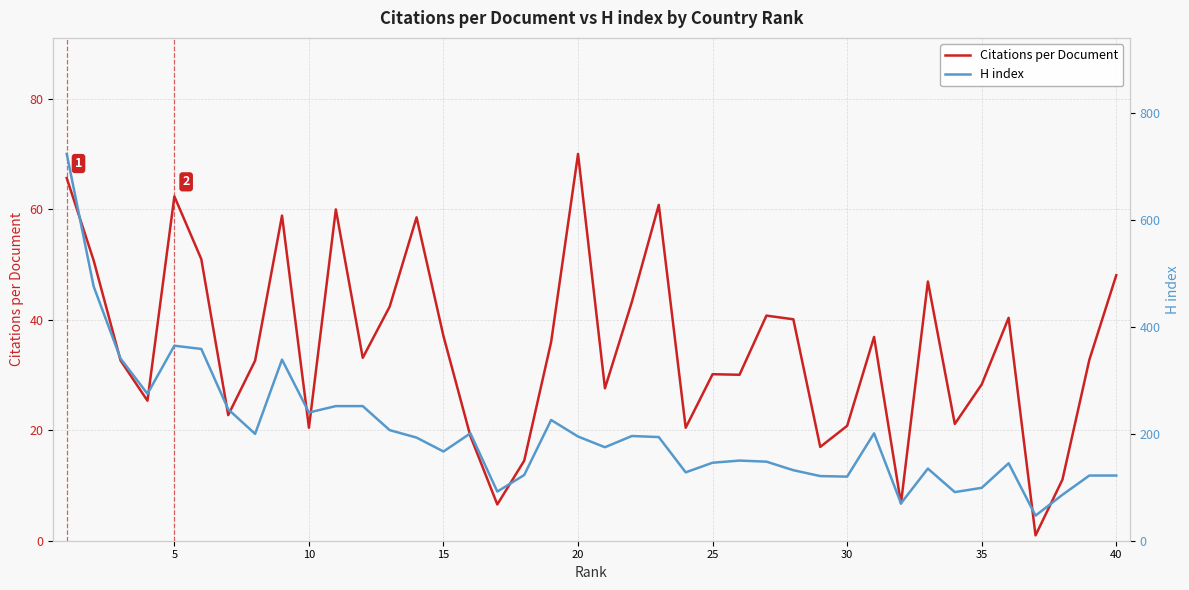

How many series are shown in this chart?

2